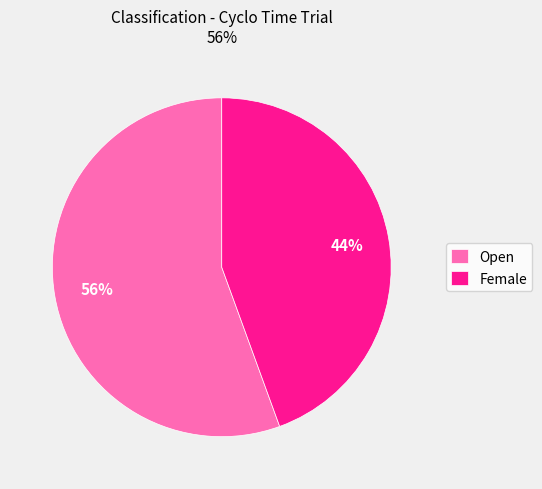

Is it true that Female is 44% of the pie?

True